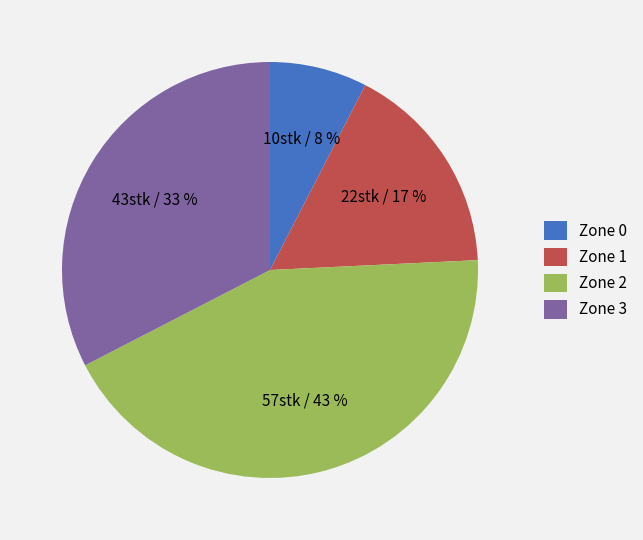

Rank the categories by value from highest to lowest.

Zone 2, Zone 3, Zone 1, Zone 0